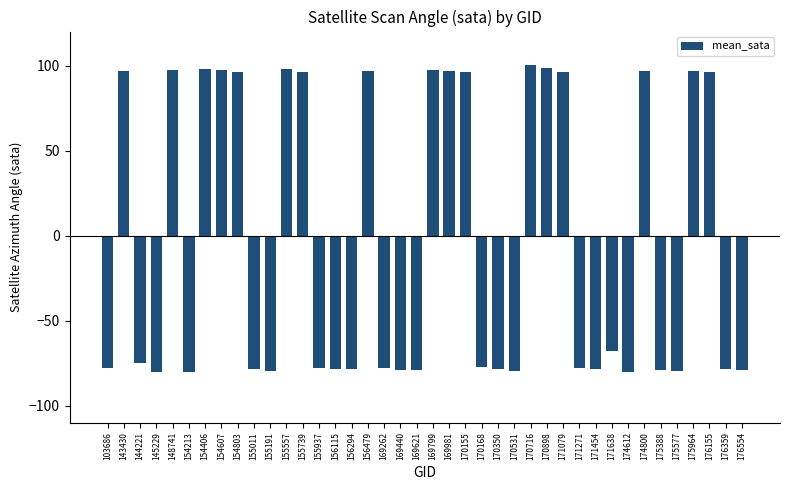

What is the minimum value shown in the chart?

-80.5